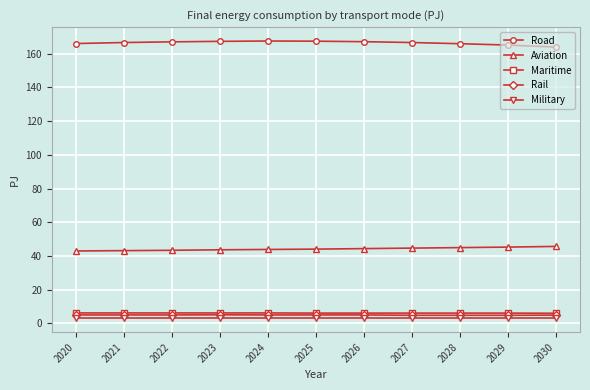

True or false: Road has a value of 167.1 at 2022.

True